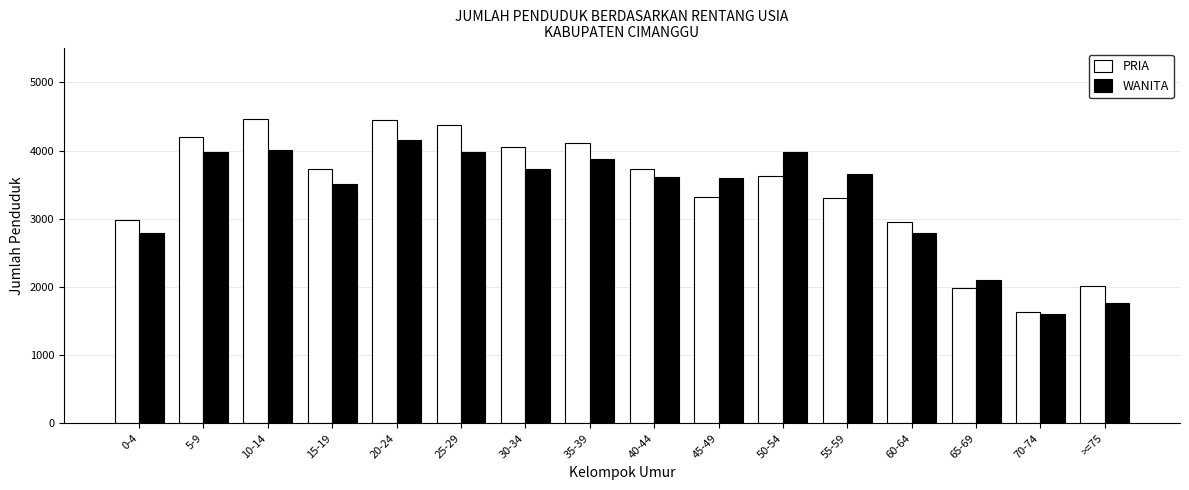

What is the spread (max minus min) of values at 5-9?

219